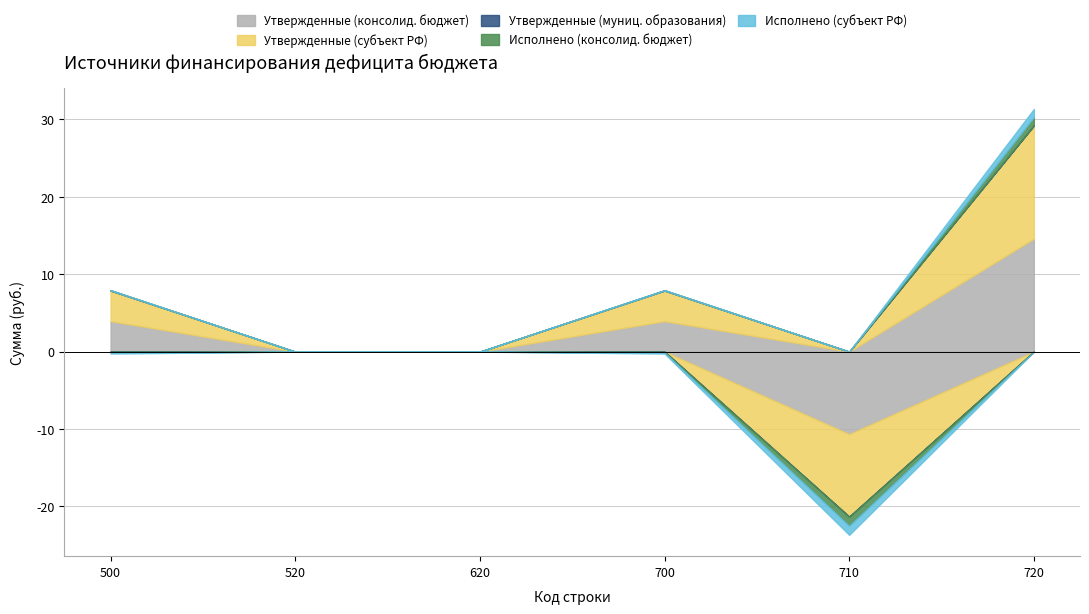

What is the smallest value displayed?

-10659400.0